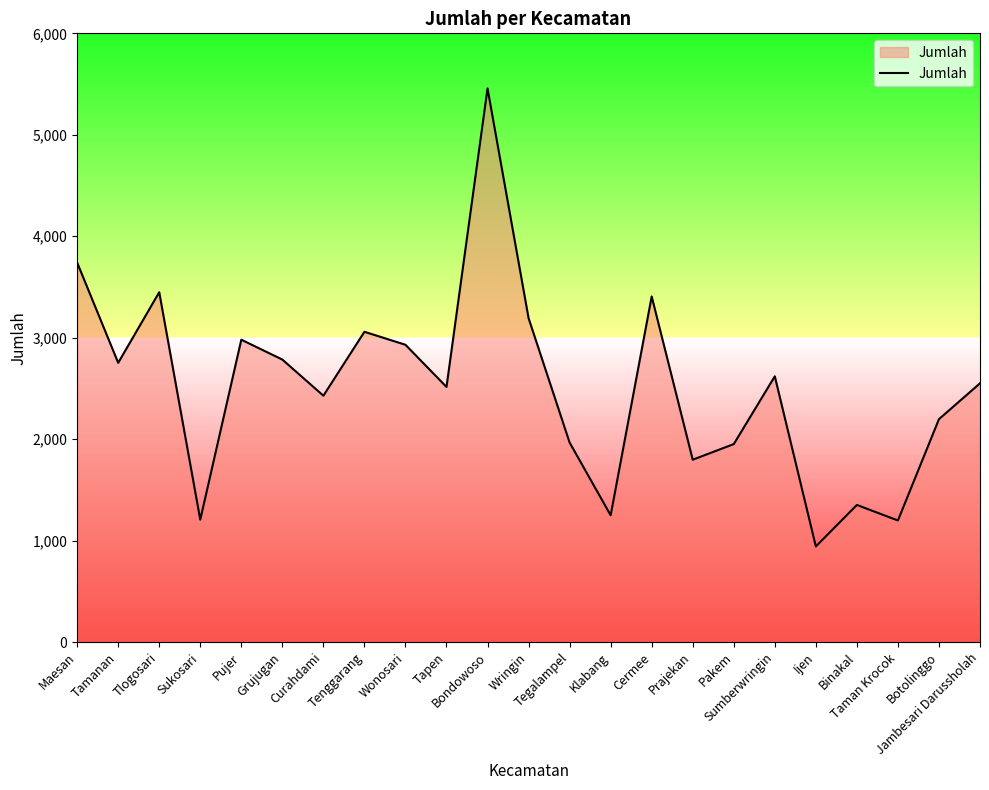

At which label does the data first exceed 2550?

Maesan